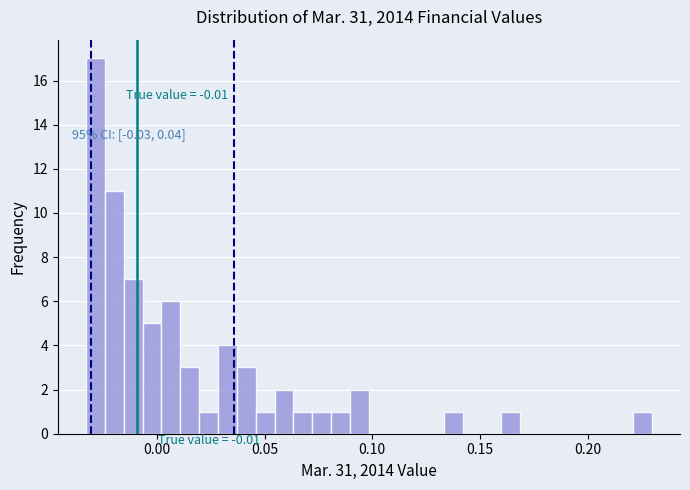

Read against the x-axis, roughly where is the centre of the tallest bar?

-0.030